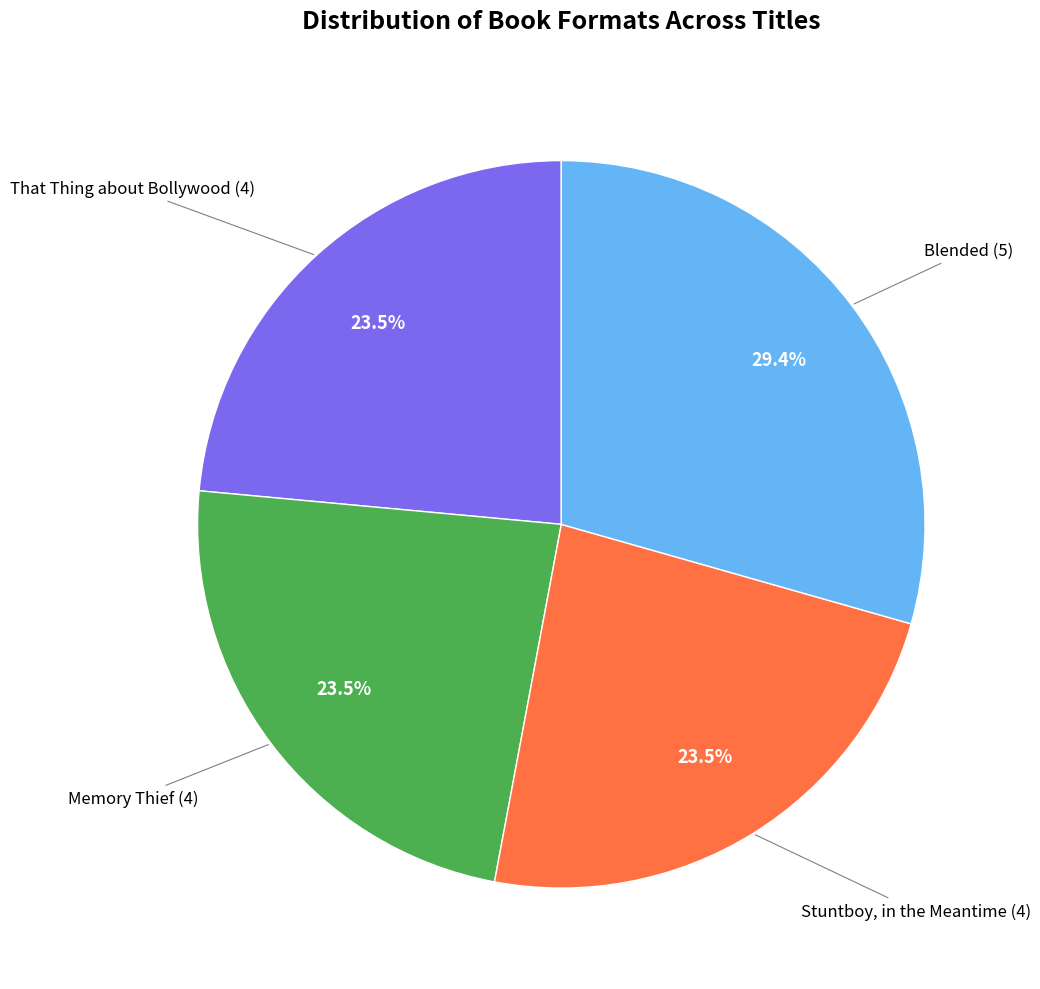

Does any single category account for the majority?

No